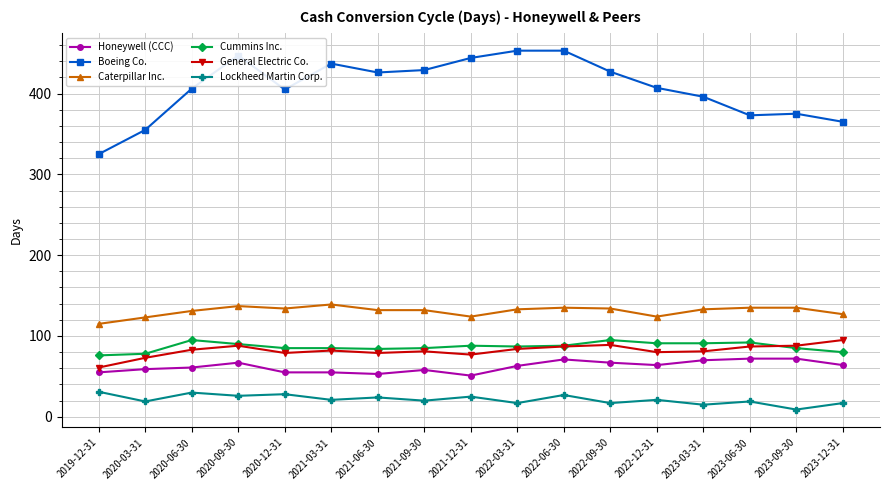

What are all the series names shown in the legend?

Honeywell (CCC), Boeing Co., Caterpillar Inc., Cummins Inc., General Electric Co., Lockheed Martin Corp.